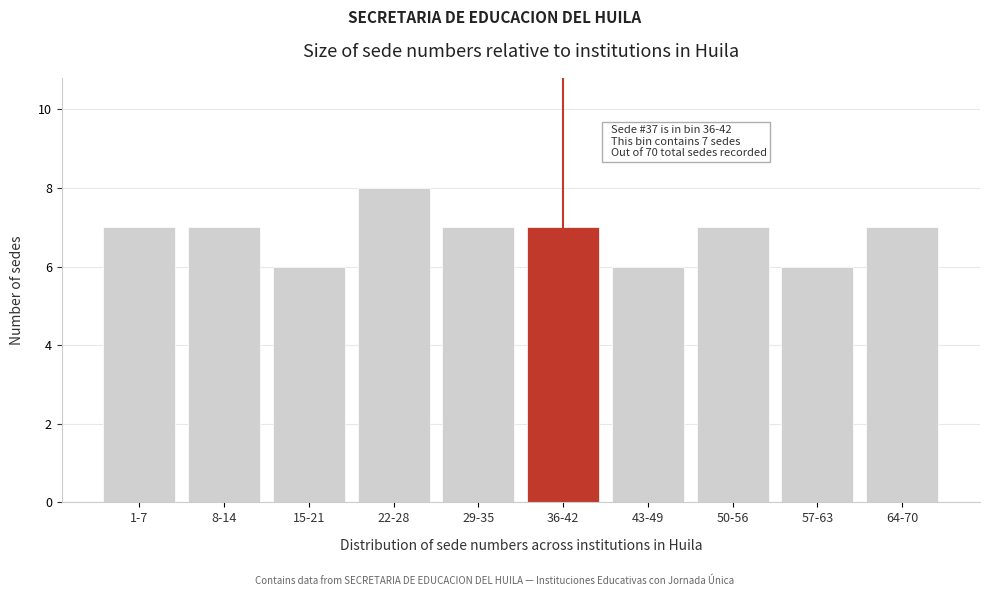

Reading left to right, what are all the values shown in this chart?

1-7=7	8-14=7	15-21=6	22-28=8	29-35=7	36-42=7	43-49=6	50-56=7	57-63=6	64-70=7